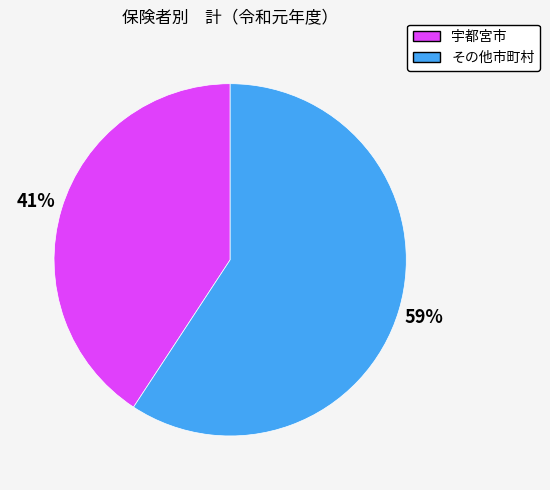

Count the number of slices in the pie.

2